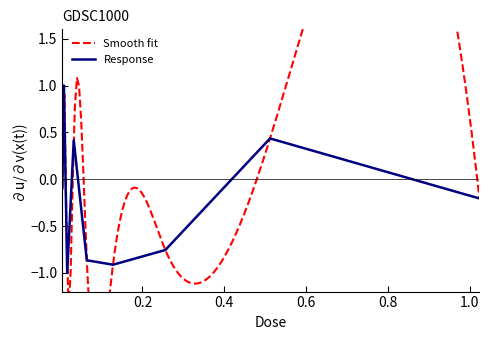

What is the sum of the values at 0.016 and 0.004?

-1.1